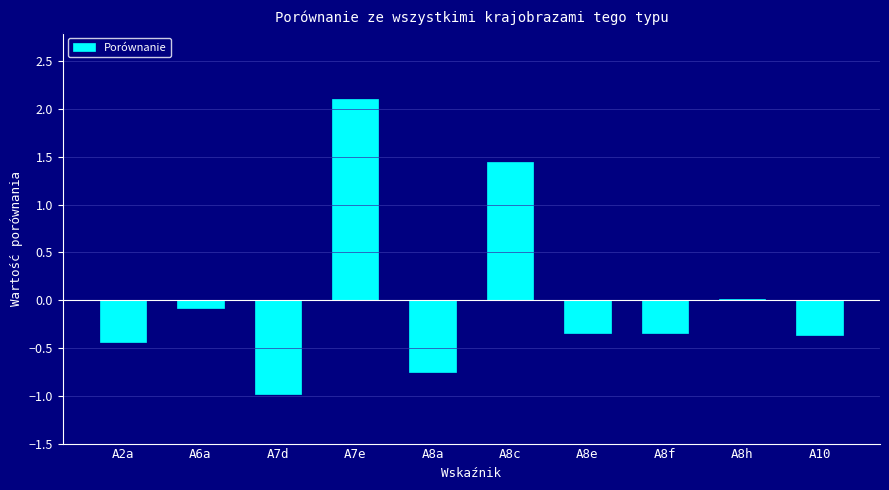

What is the sum of all values?

0.3